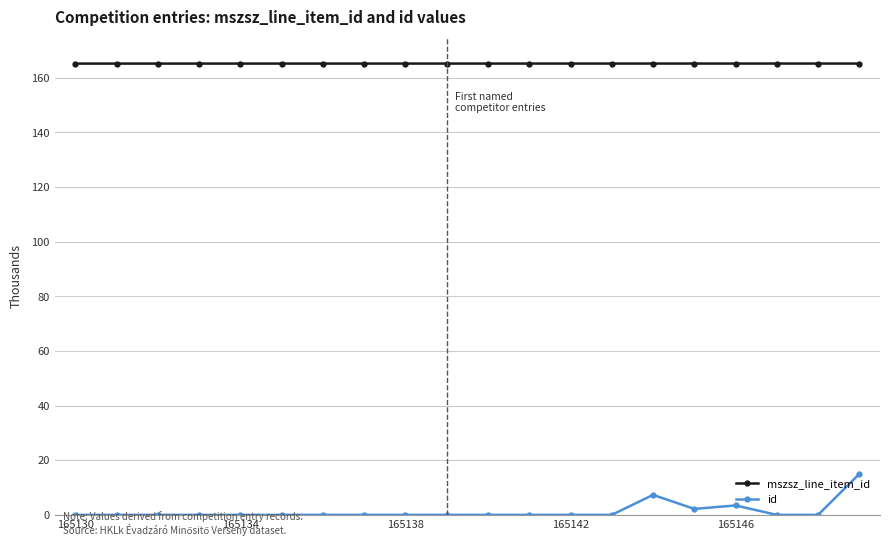

List the series in order of their overall mean, highest first.

mszsz_line_item_id, id